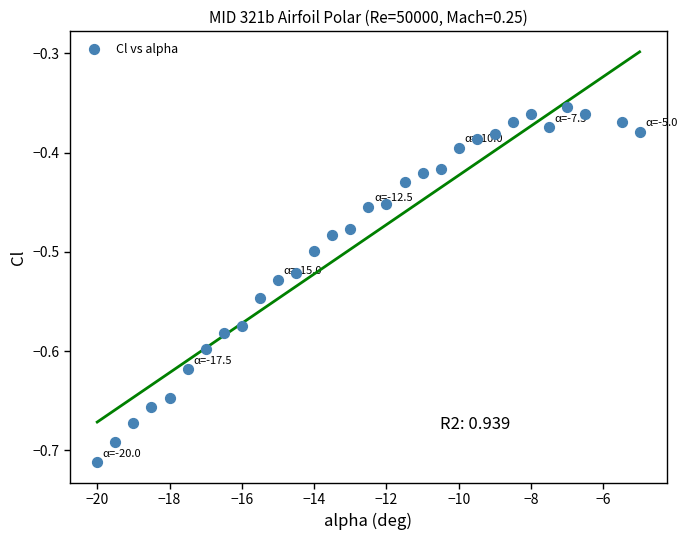

What is the range of X values (max minus min)?

15.0